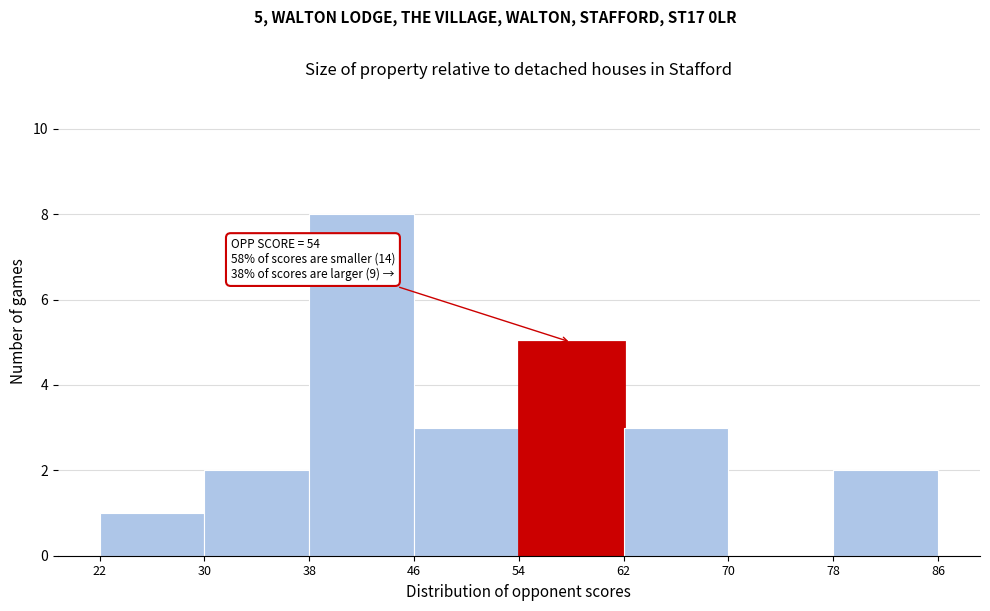

Over which range of the x-axis is the bar tallest?

38 to 46